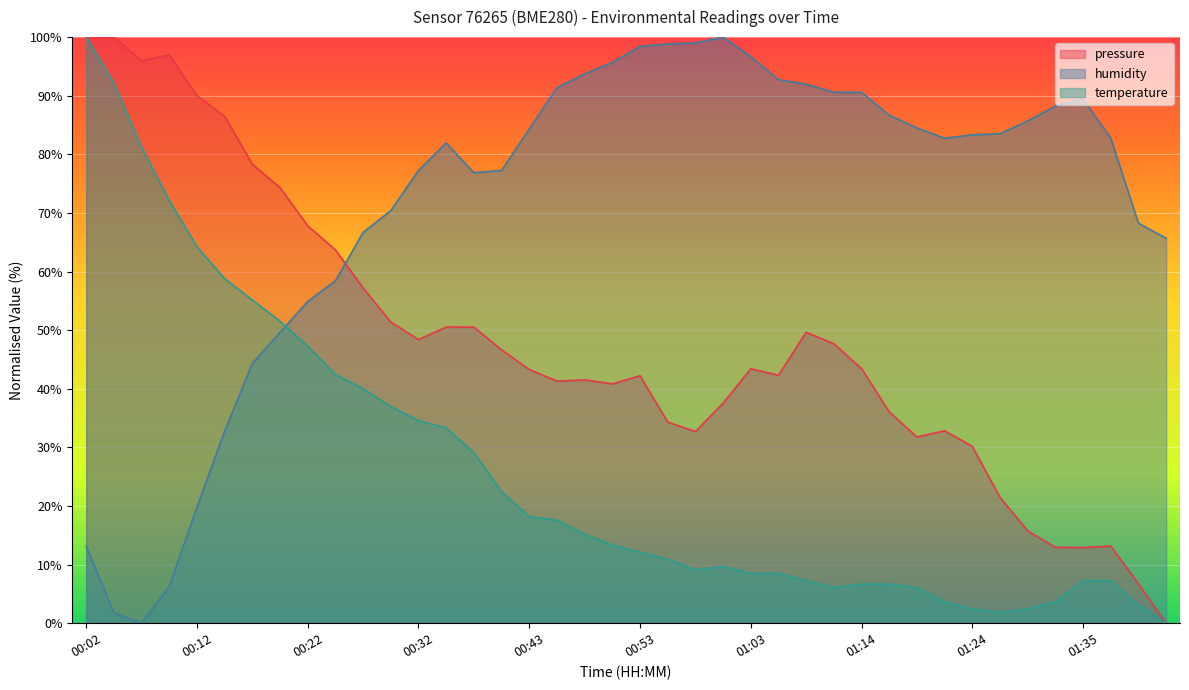

After their last crossing, which series has the higher values: humidity or temperature?

humidity